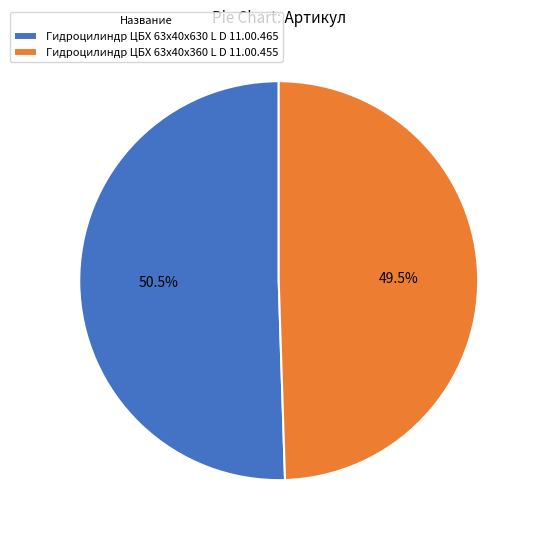

To the nearest percent, what is the combined percentage of Гидроцилиндр ЦБХ 63х40х630 L D 11.00.465 and Гидроцилиндр ЦБХ 63х40х360 L D 11.00.455?

100%